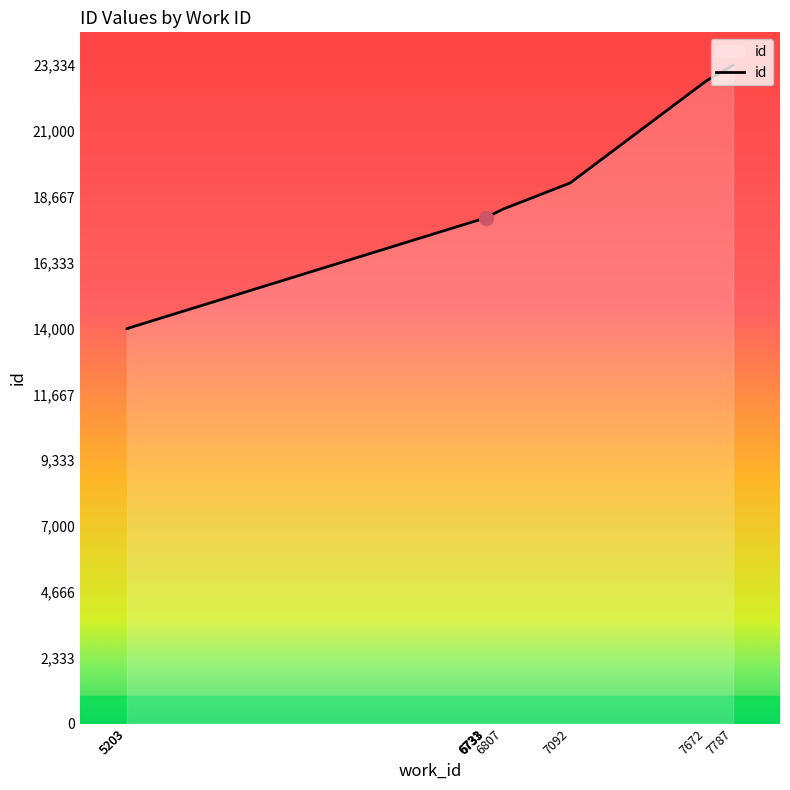

The chart shows a value of 23334 at 7787. True or false?

True